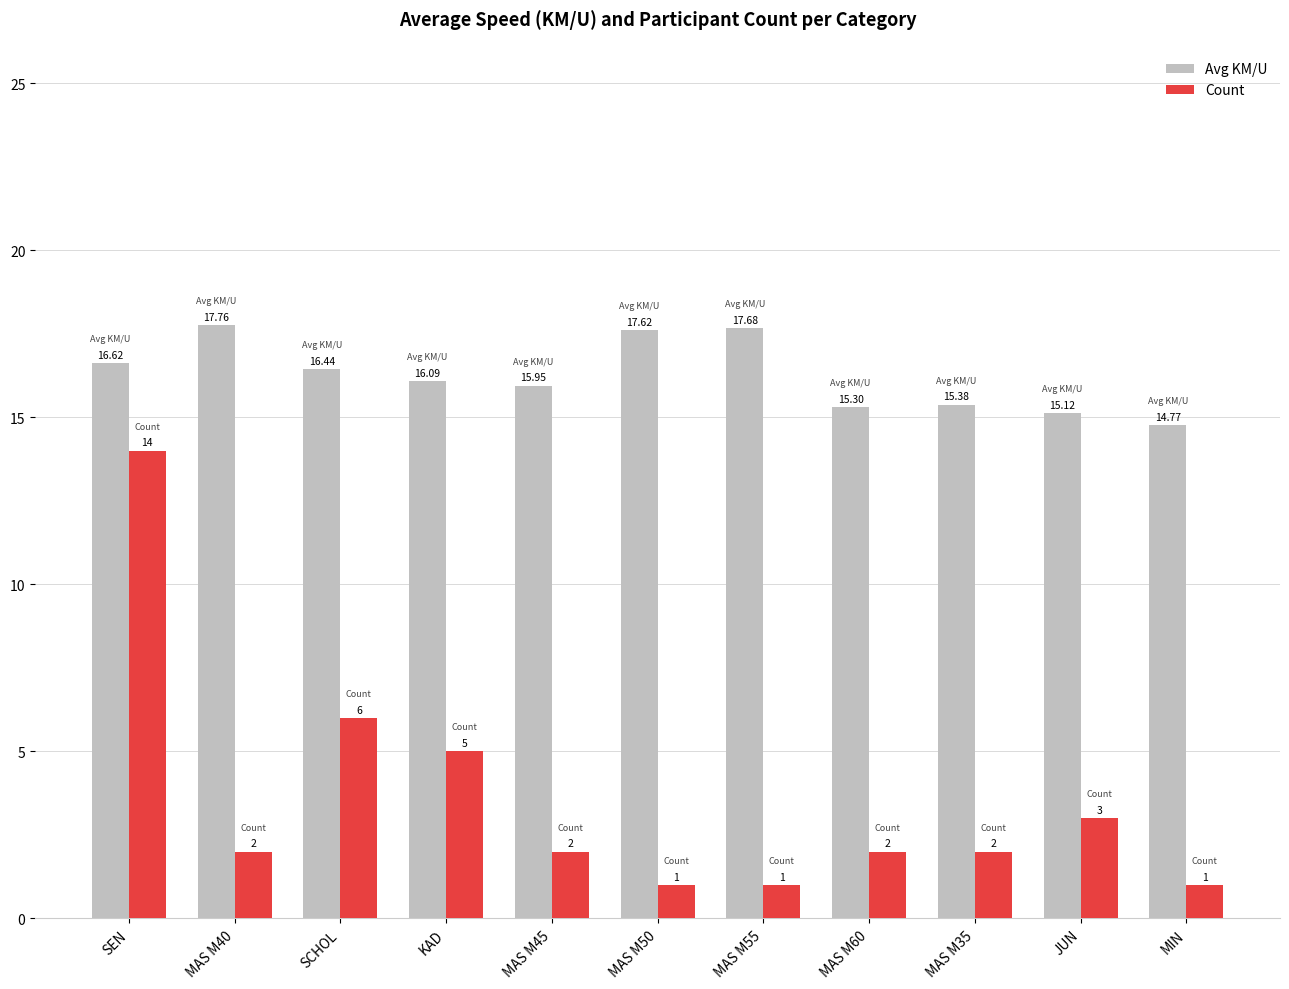

What is the lowest value of the Count series?

1.0